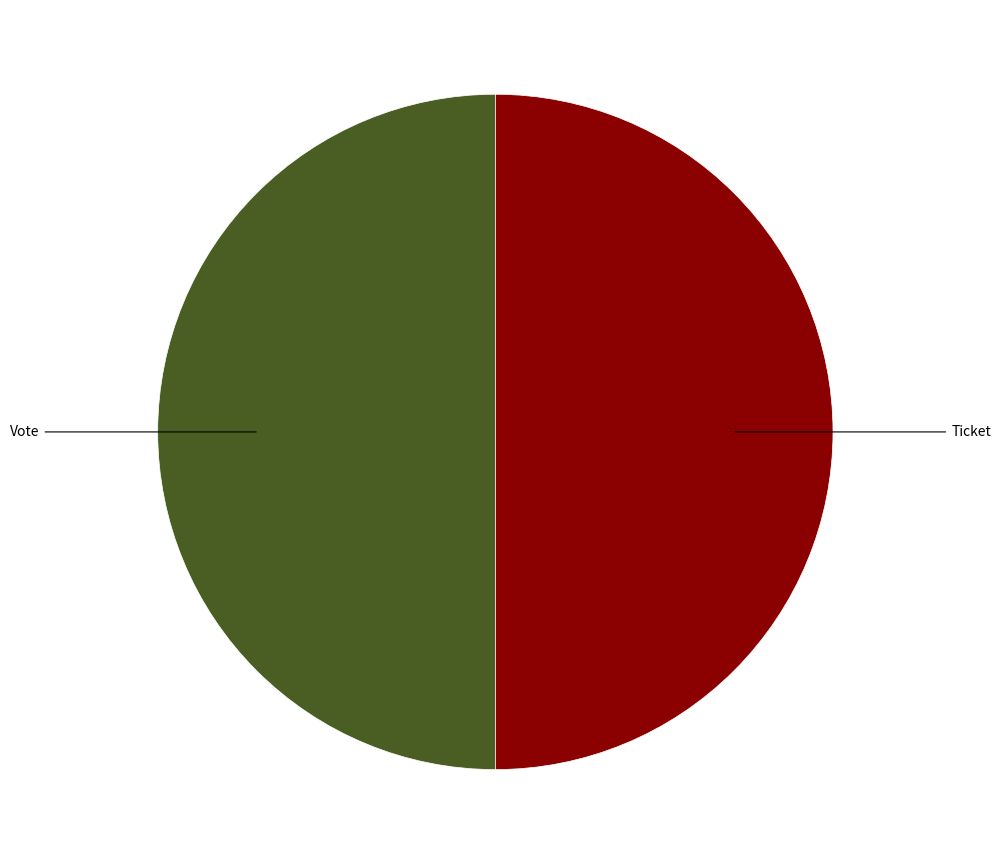

Count the number of slices in the pie.

2